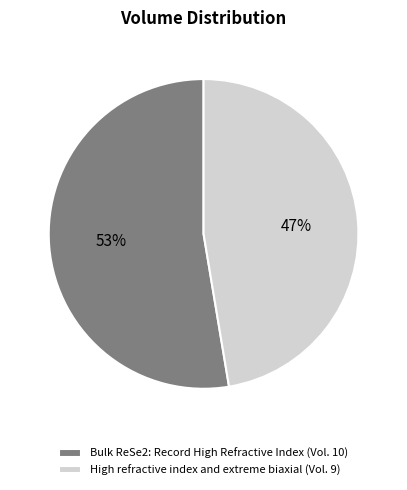

What percentage is the High refractive index and extreme biaxial slice, to the nearest percent?

47%